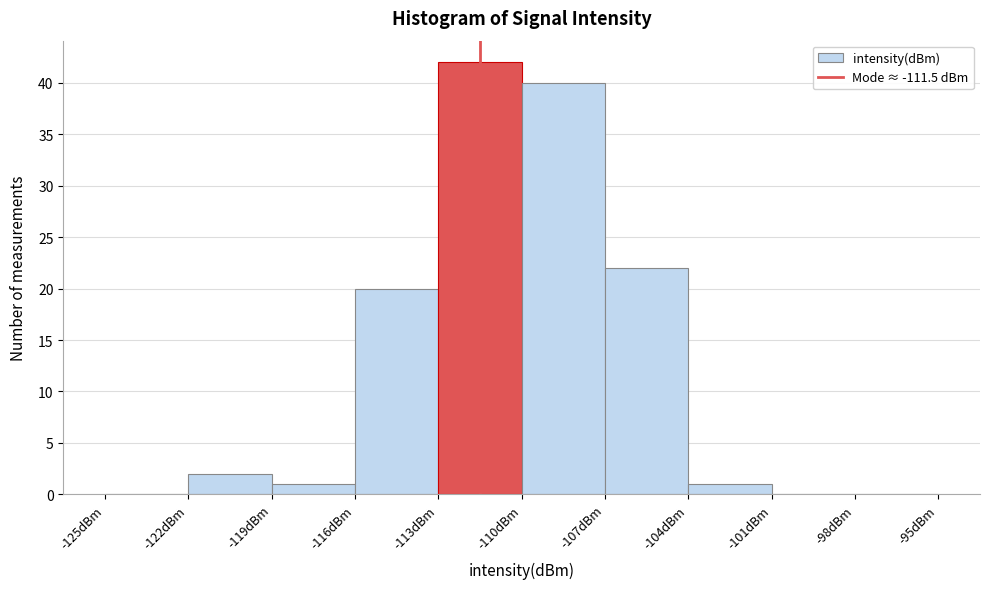

Which range on the x-axis has the tallest bar?

-113 to -110